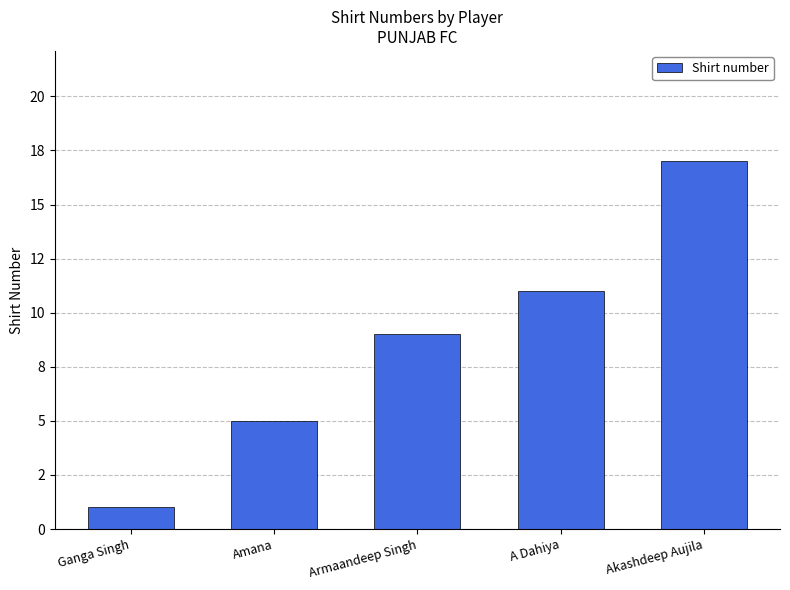

What is the change in value from Ganga Singh to Amana?

+4